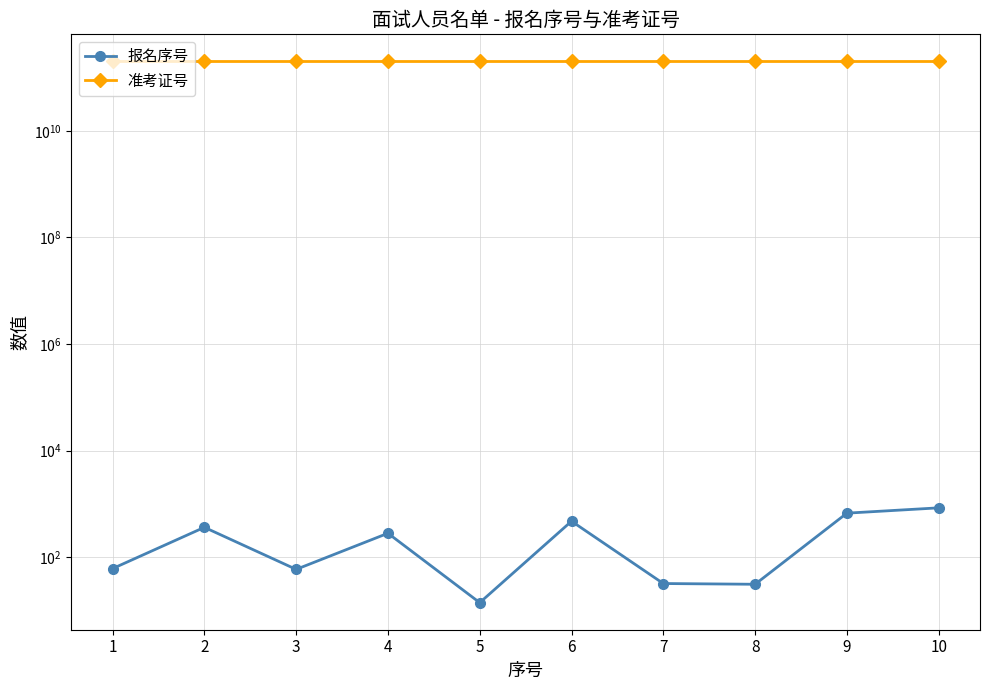

What is the spread (max minus min) of values at 7?

202009011976